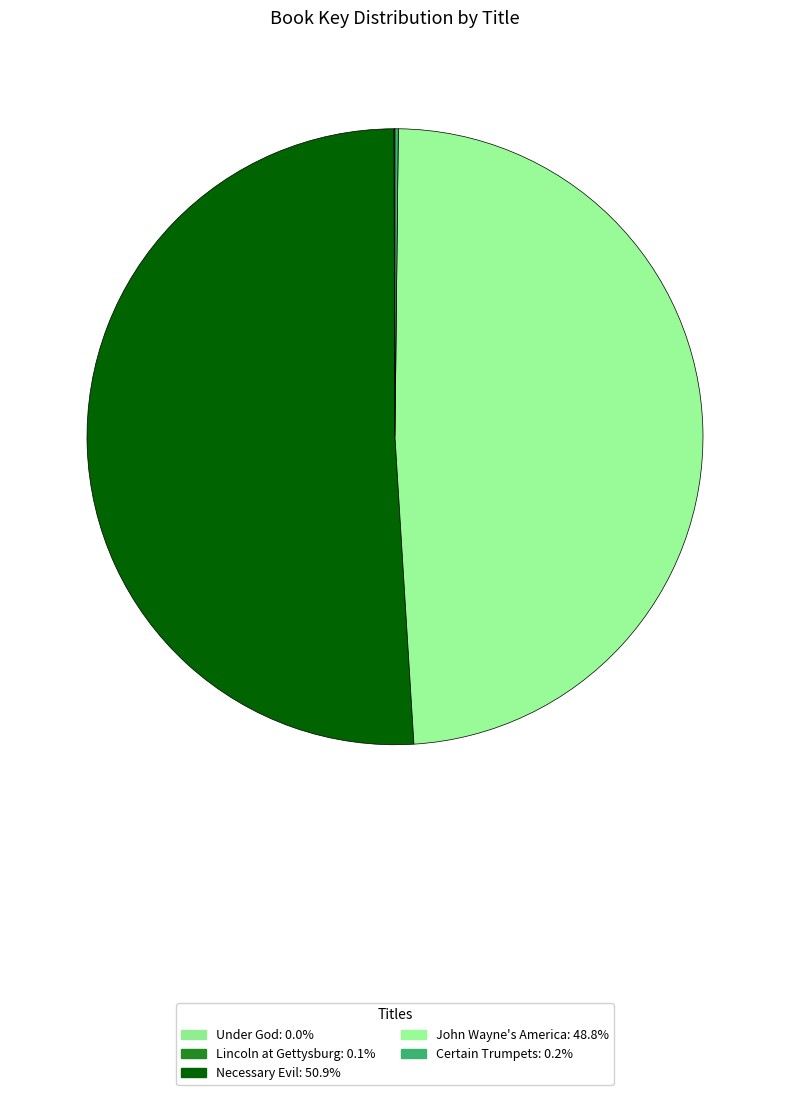

True or false: Under God accounts for 7% of the total.

False